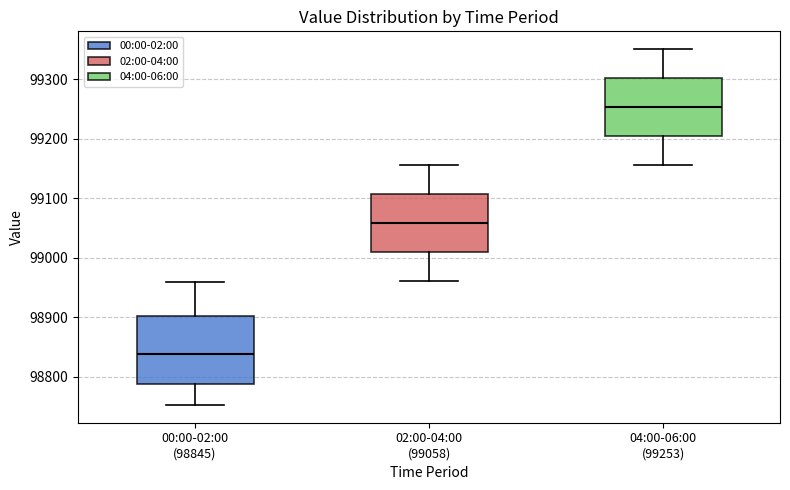

Which box's median line is the lowest?

00:00-02:00 (98845)